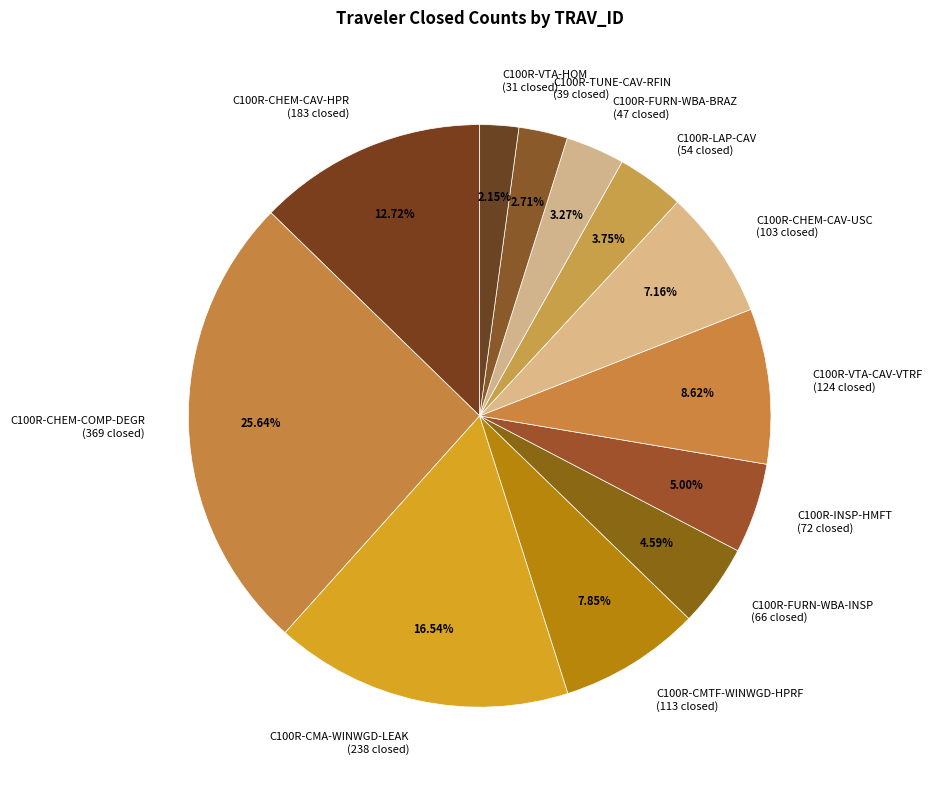

To the nearest percent, what is the difference between the C100R-INSP-HMFT and C100R-TUNE-CAV-RFIN slice percentages?

2%